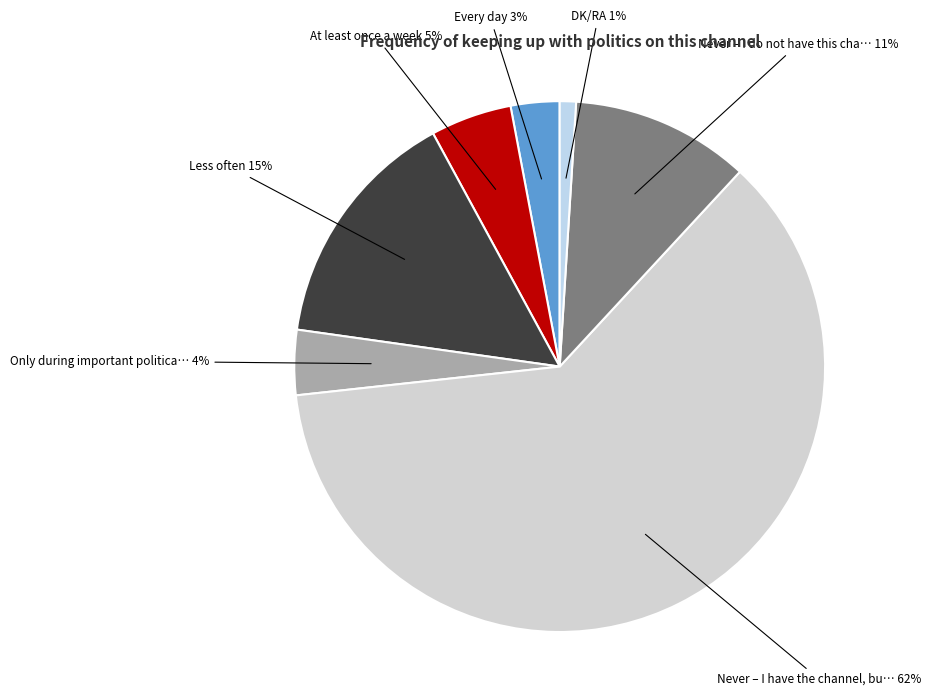

What percentage is the DK/RA slice, to the nearest percent?

1%